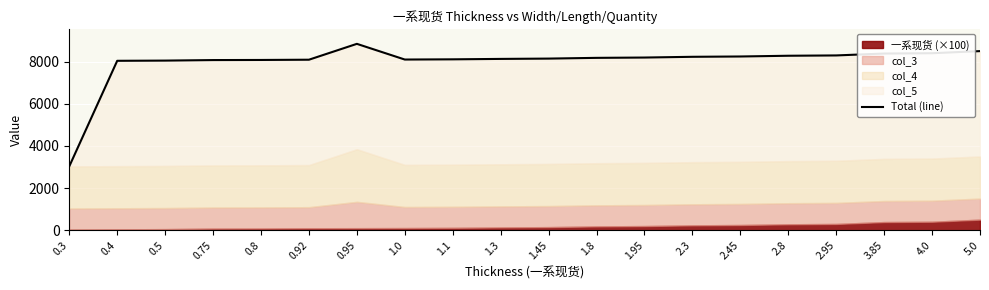

The chart shows a value of 8245 at 2.45. True or false?

True